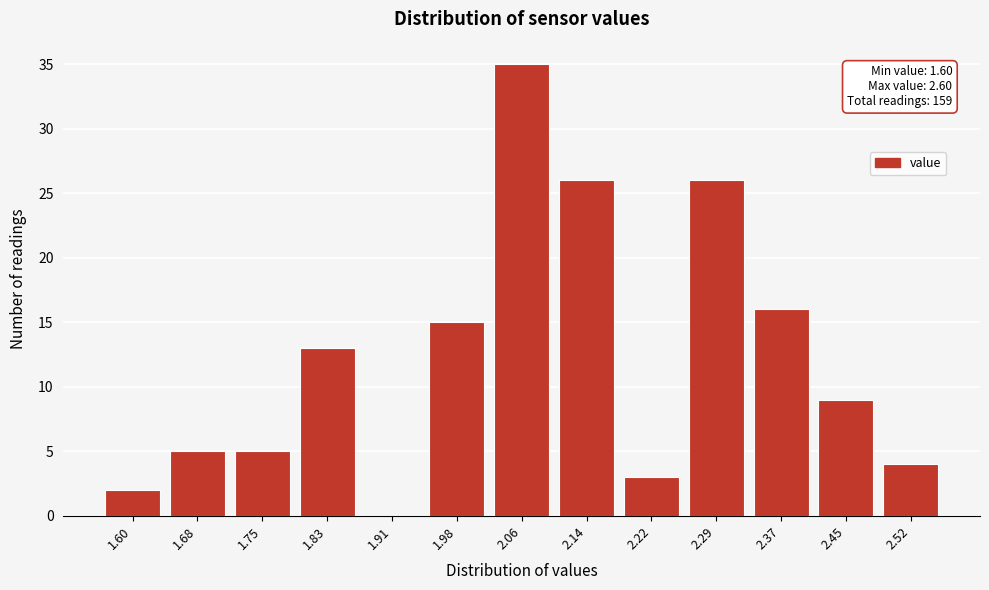

Reading right to left, transcribe all the data shown in this chart.

2.52=4	2.45=9	2.37=16	2.29=26	2.22=3	2.14=26	2.06=35	1.98=15	1.91=0	1.83=13	1.75=5	1.68=5	1.60=2